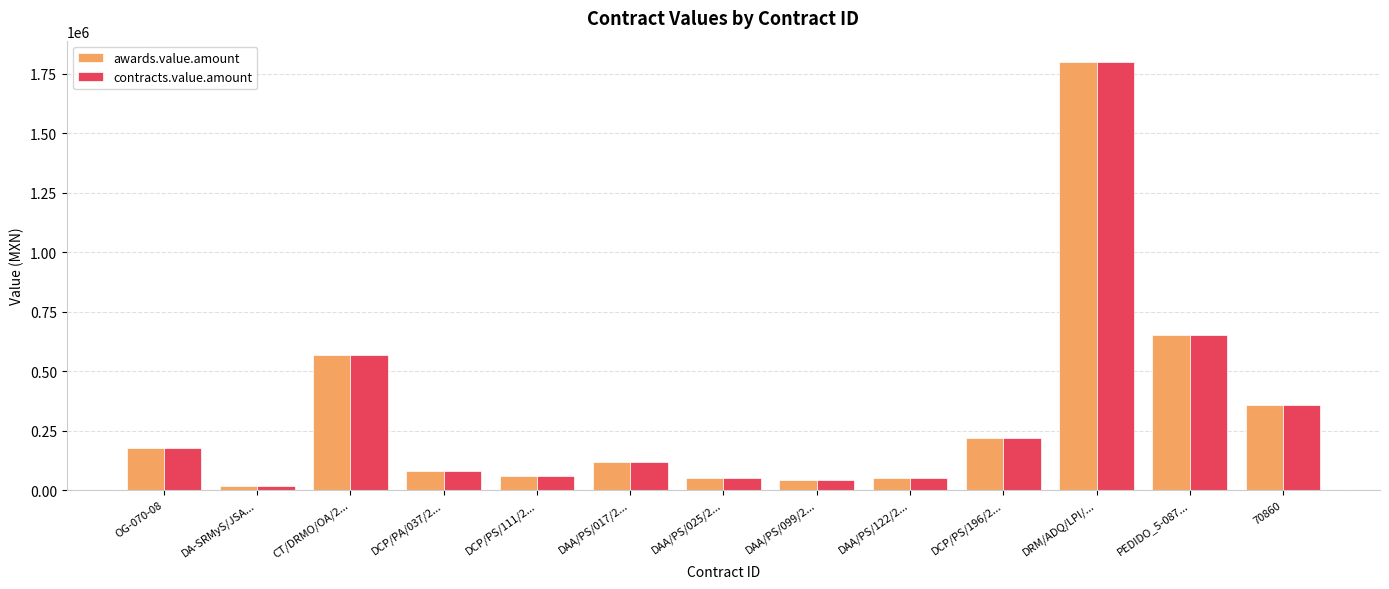

Is it true that contracts.value.amount equals 1799599.6 at DRM/ADQ/LPI/...?

True